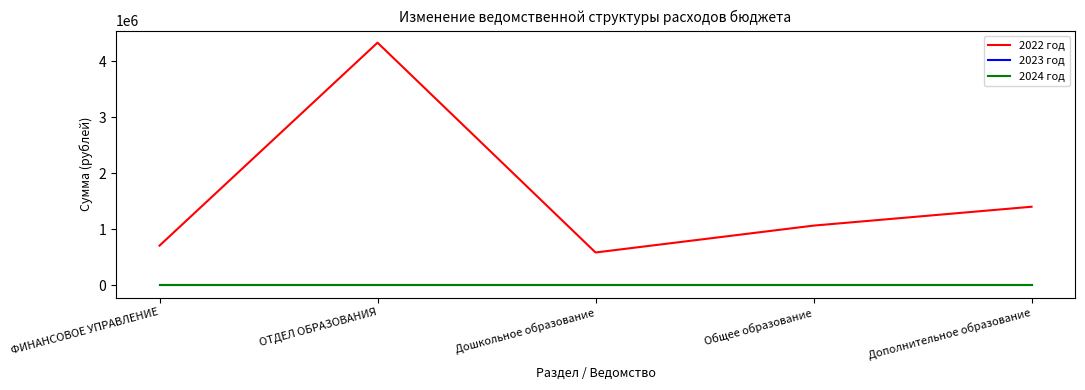

List the series in order of their peak value, lowest first.

2023 год, 2024 год, 2022 год